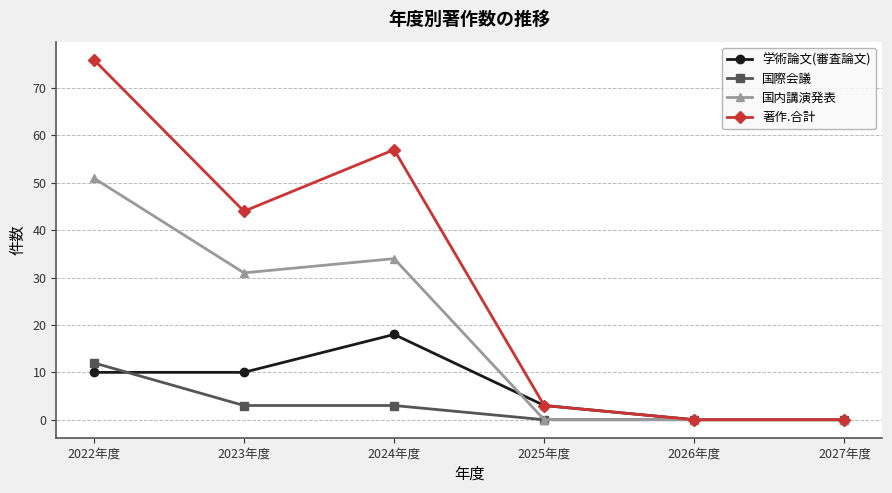

What is the highest value of the 学術論文(審査論文) series?

18